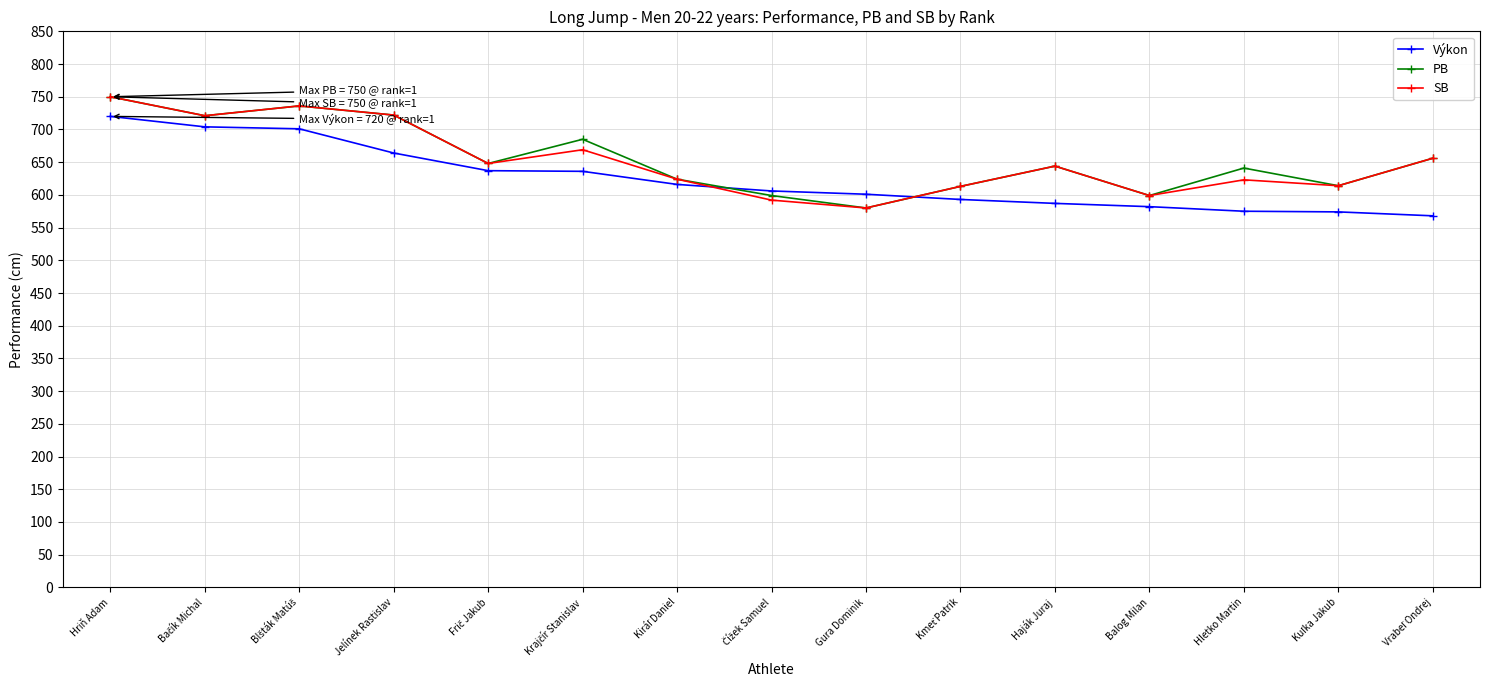

The SB series shows 1027 at Hletko Martin. True or false?

False